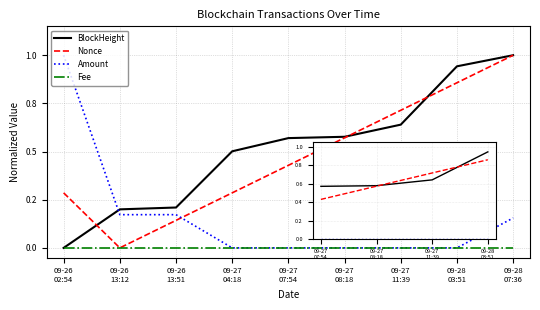

The value of BlockHeight at 09-27
07:54 is 0.9. True or false?

False